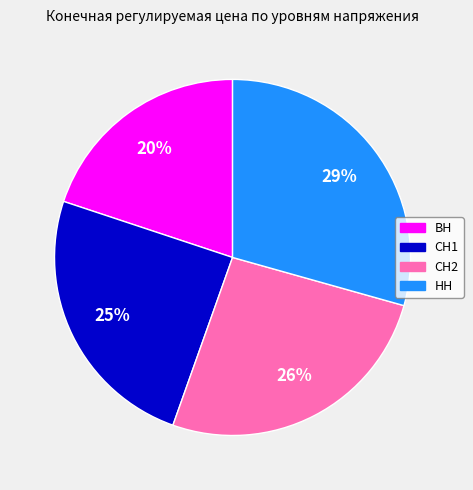

True or false: ВН accounts for 31% of the total.

False